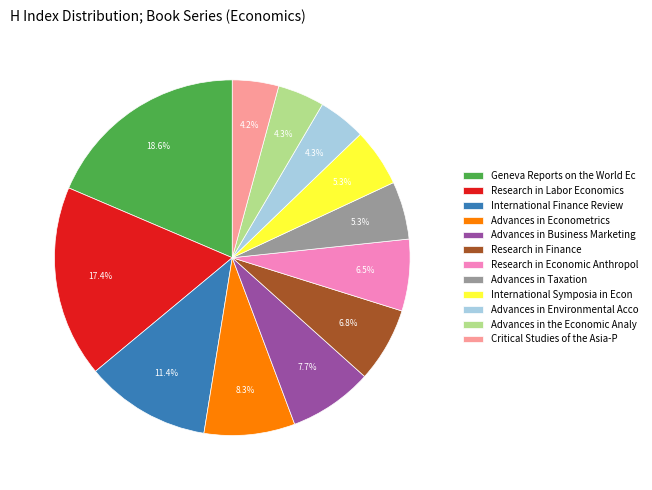

Is there a majority slice in this chart?

No